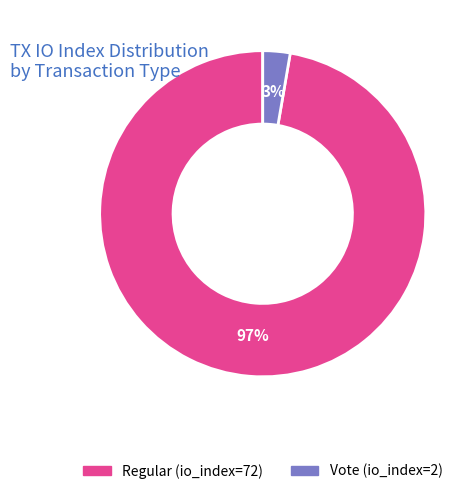

How many segments does this pie chart have?

2